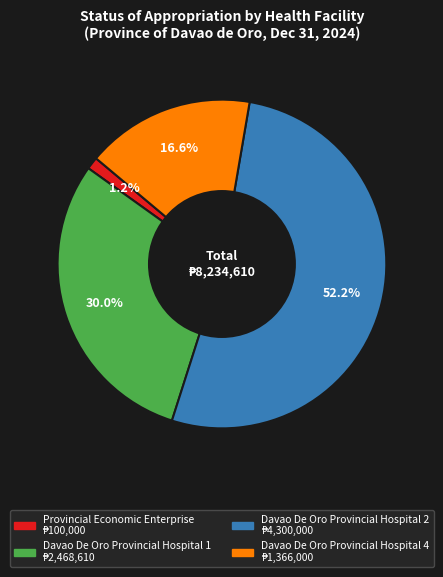

To the nearest percent, what is the difference between the largest and smallest slice percentages?

51%